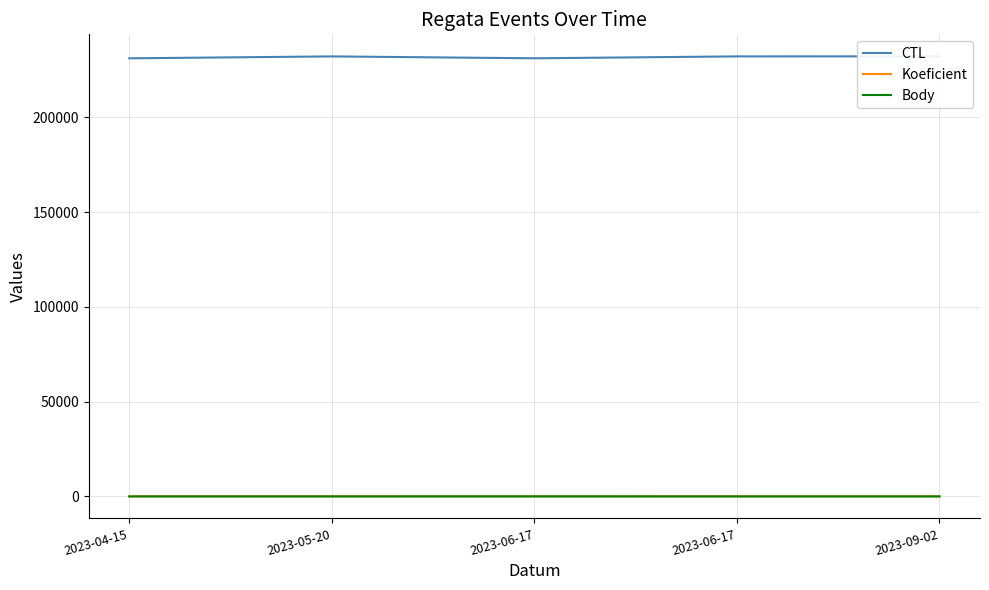

How many data points in Koeficient are above 7?

1